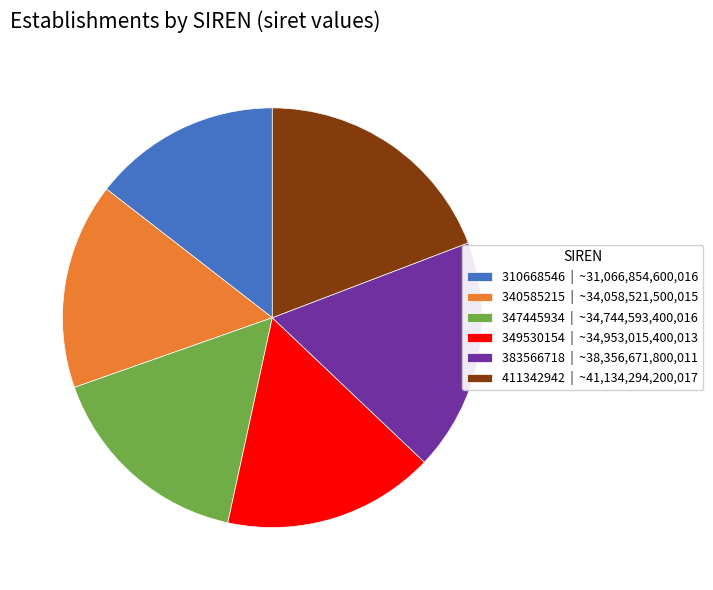

The 347445934 slice represents 16% of the pie. True or false?

True